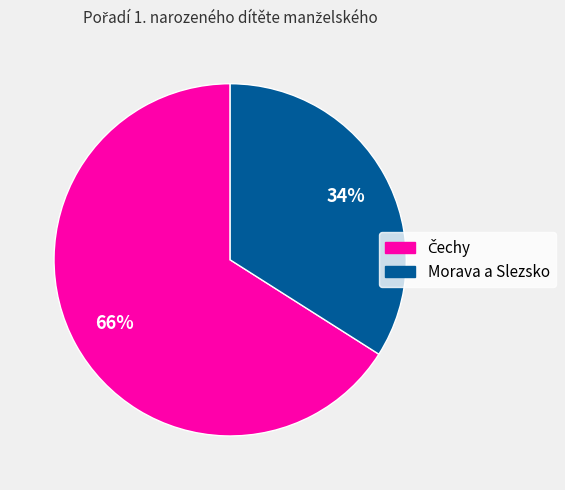

Which slice is the smallest?

Morava a Slezsko